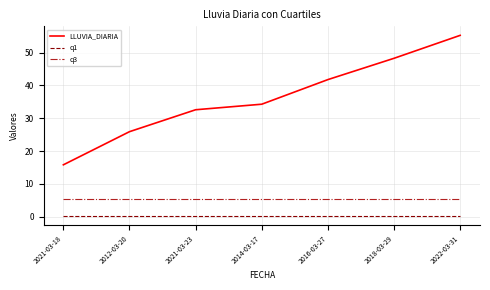

What is the total value across all series at 2022-03-31?

60.9